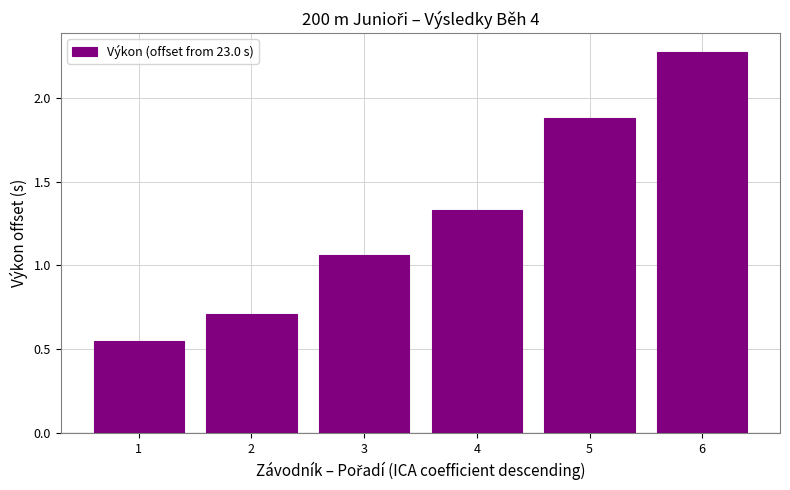

What is the difference between the second highest and second lowest values?

1.2